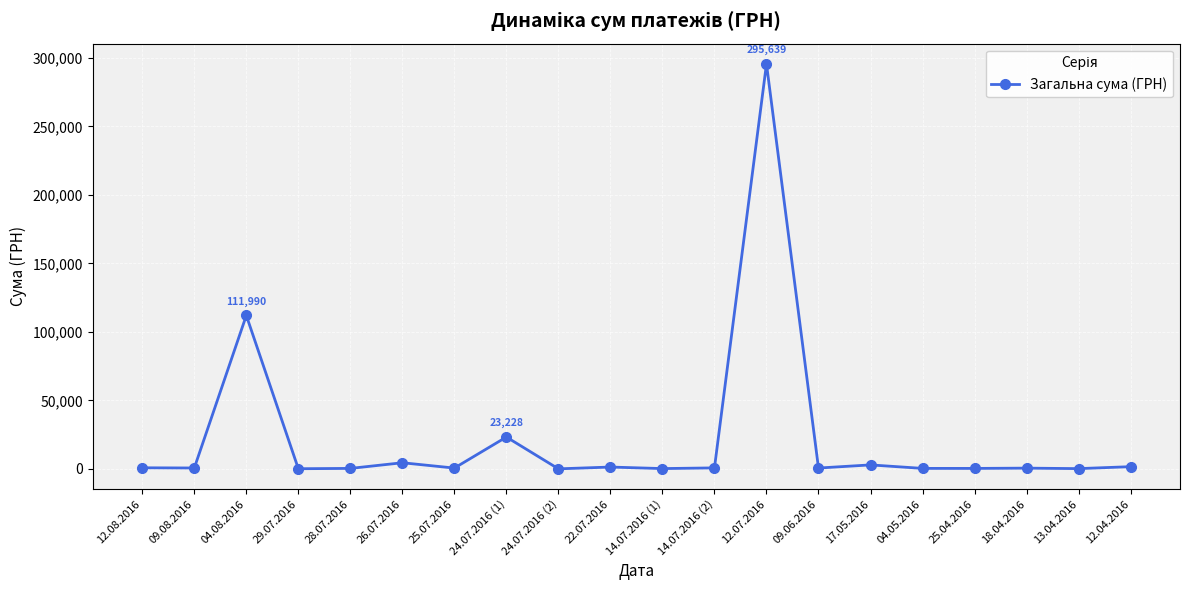

At which label is the value closest to 147824?

04.08.2016